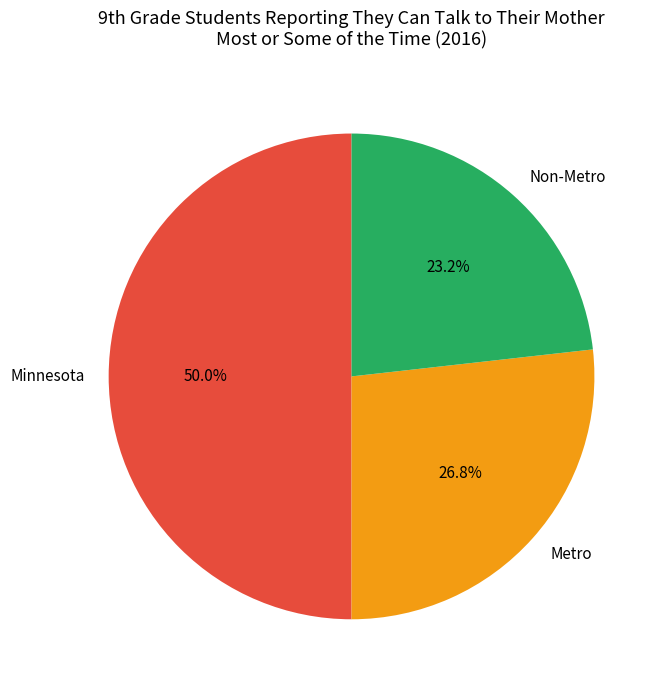

Which slice is the largest?

Minnesota